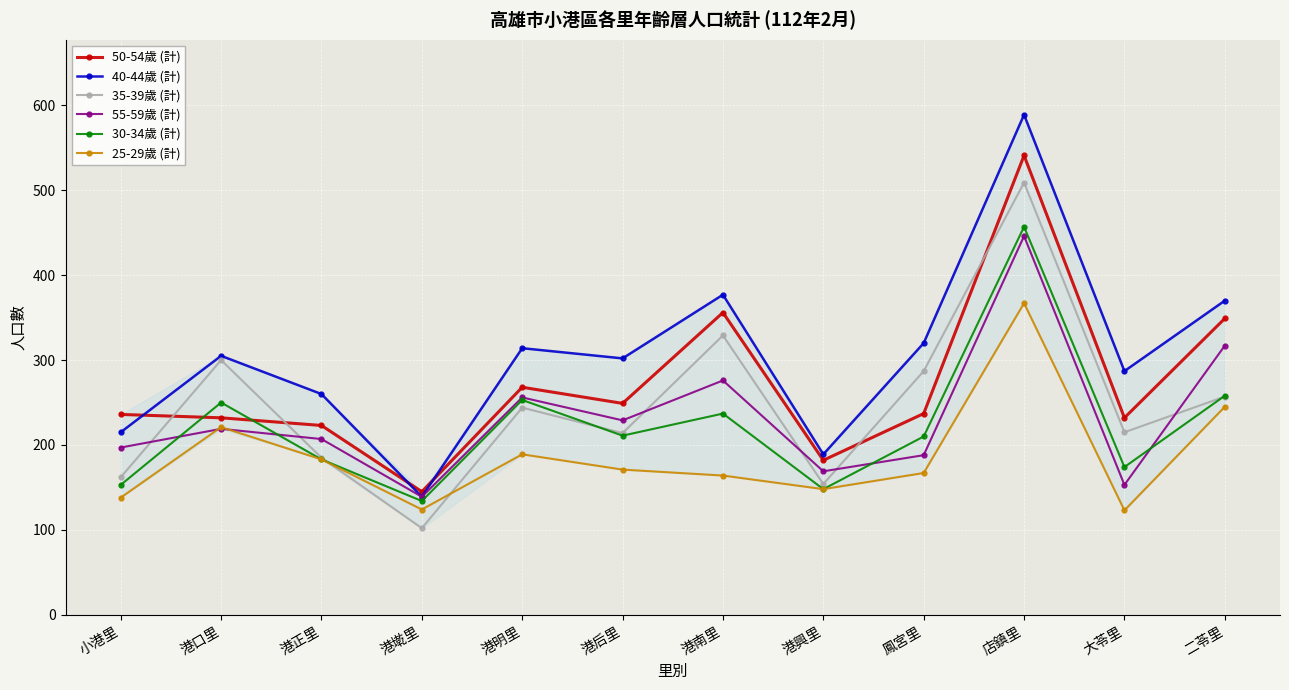

True or false: 25-29歲 (計) and 40-44歲 (計) intersect in this chart.

False